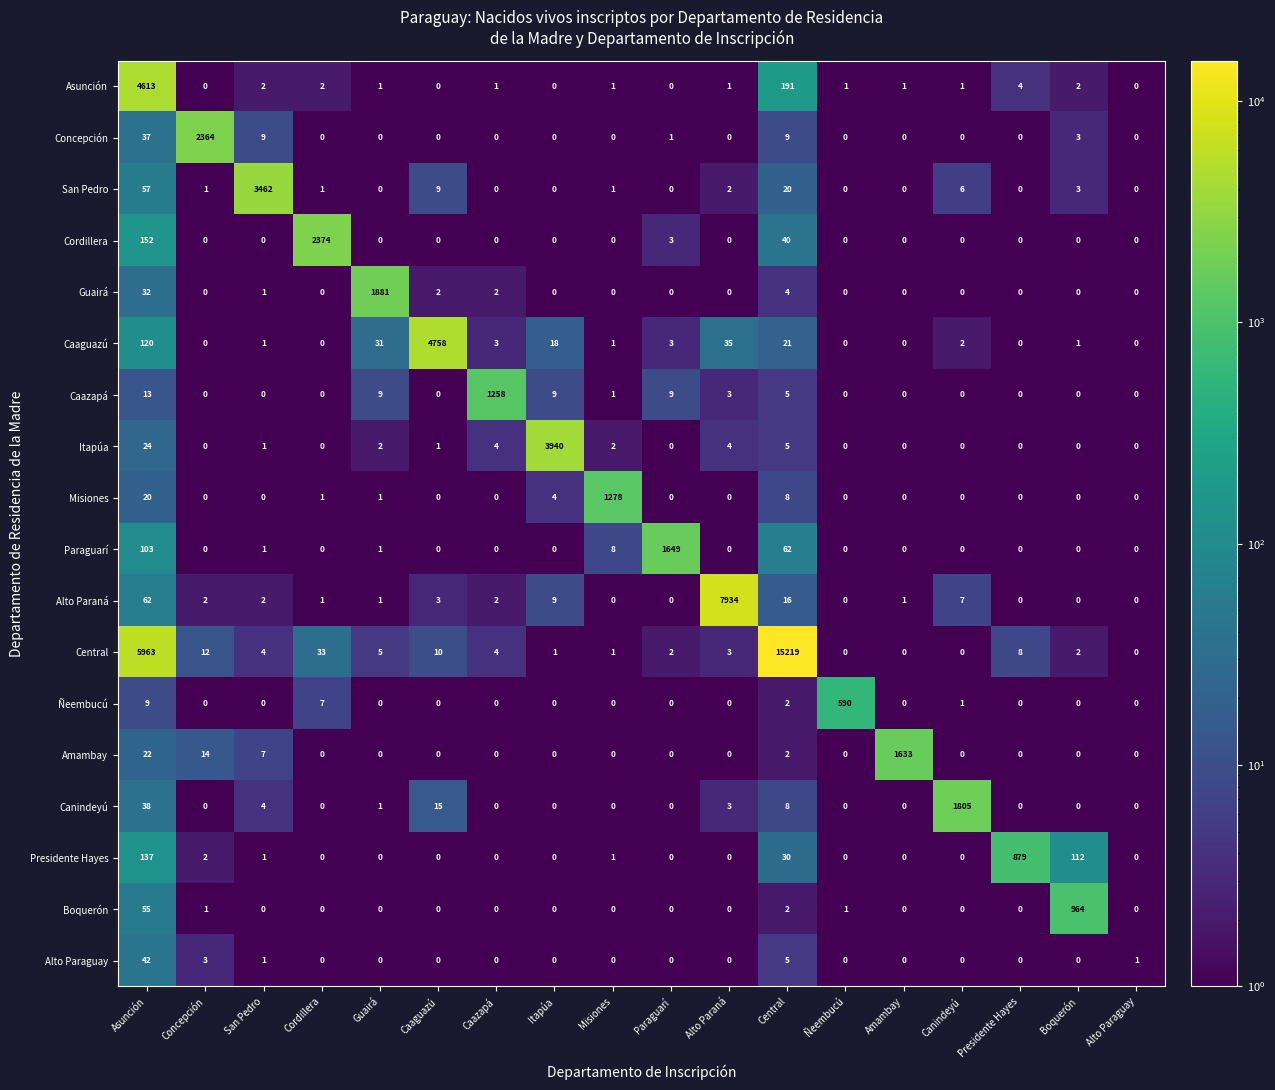

Which series has the widest spread of values?

Central